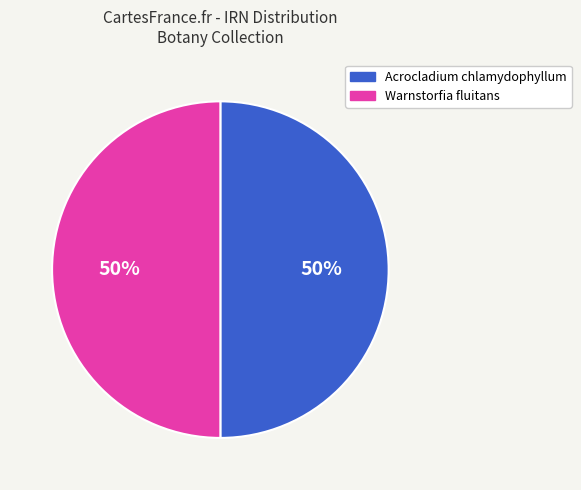

To the nearest percent, what is the average slice percentage?

50%